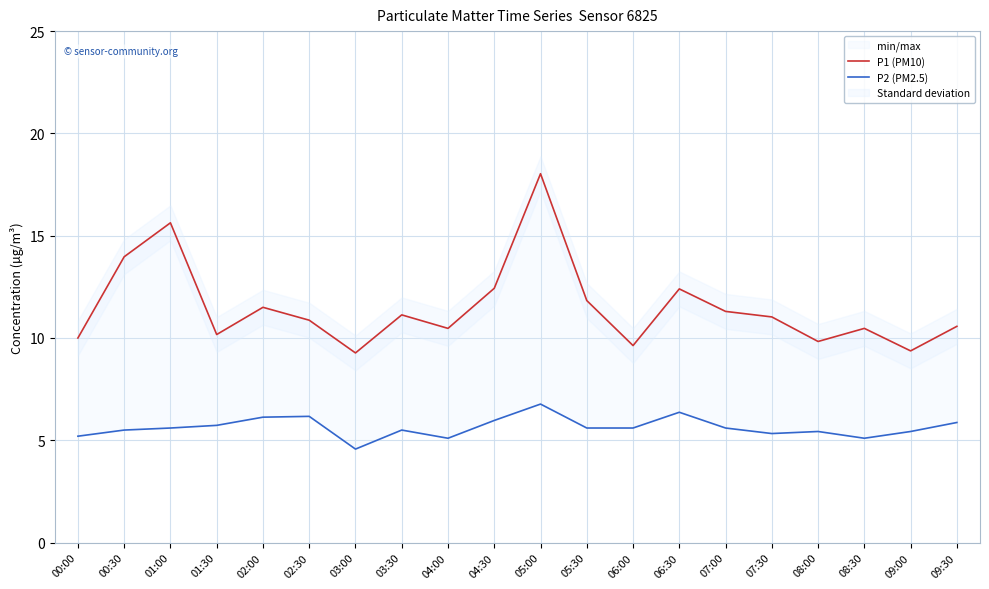

What is the maximum value shown in the chart?

18.0